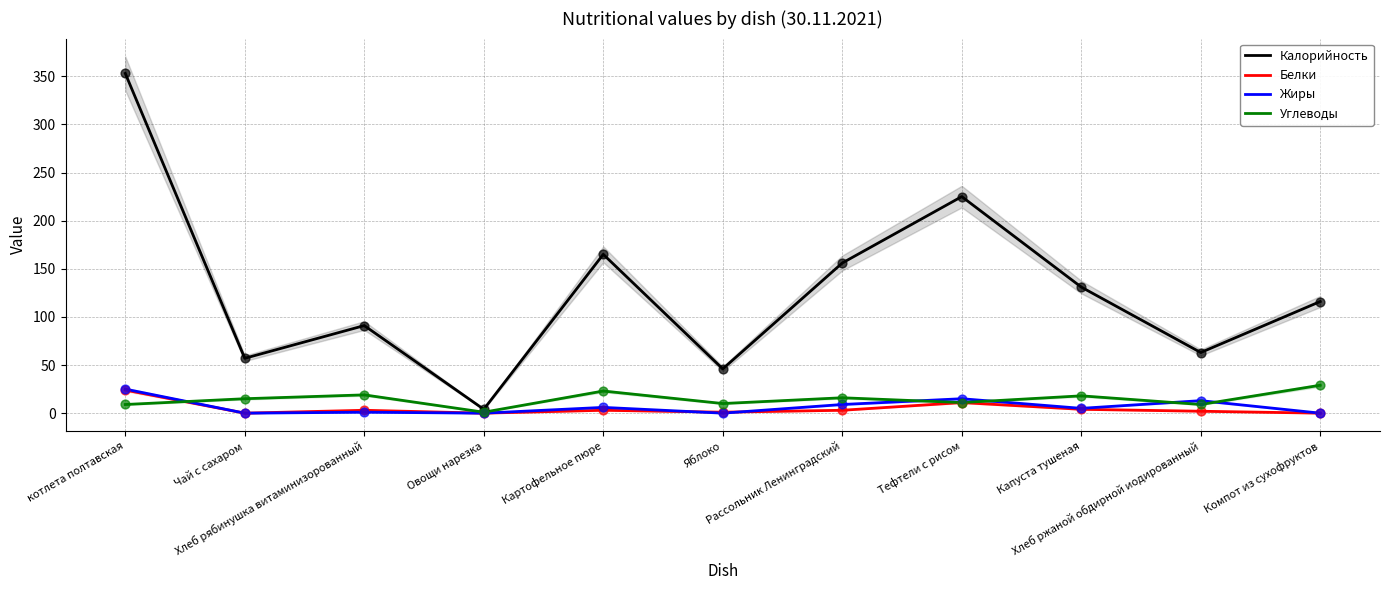

Which series reaches the minimum Y coordinate?

Белки